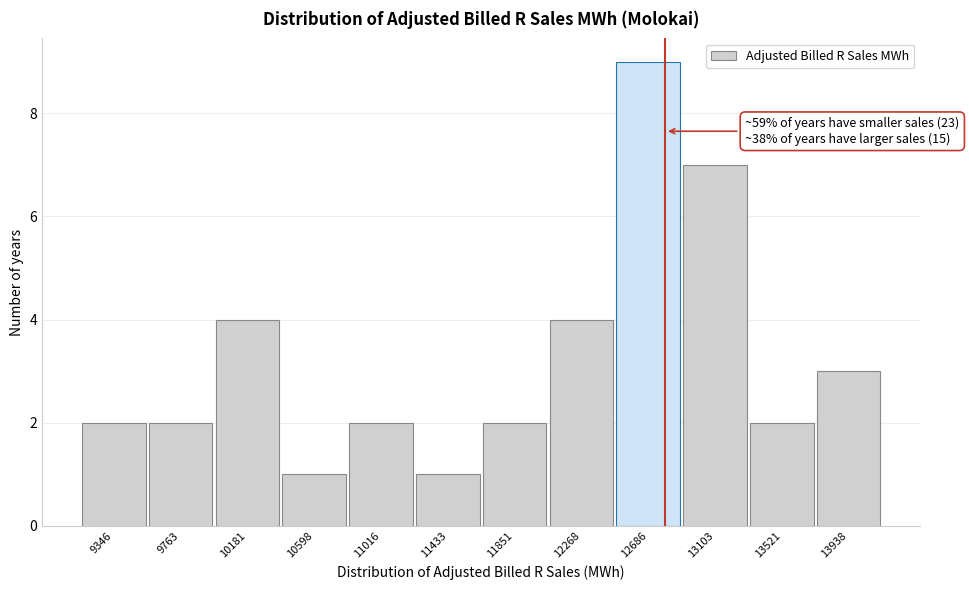

Reading right to left, what are all the values shown in this chart?

3	2	7	9	4	2	1	2	1	4	2	2